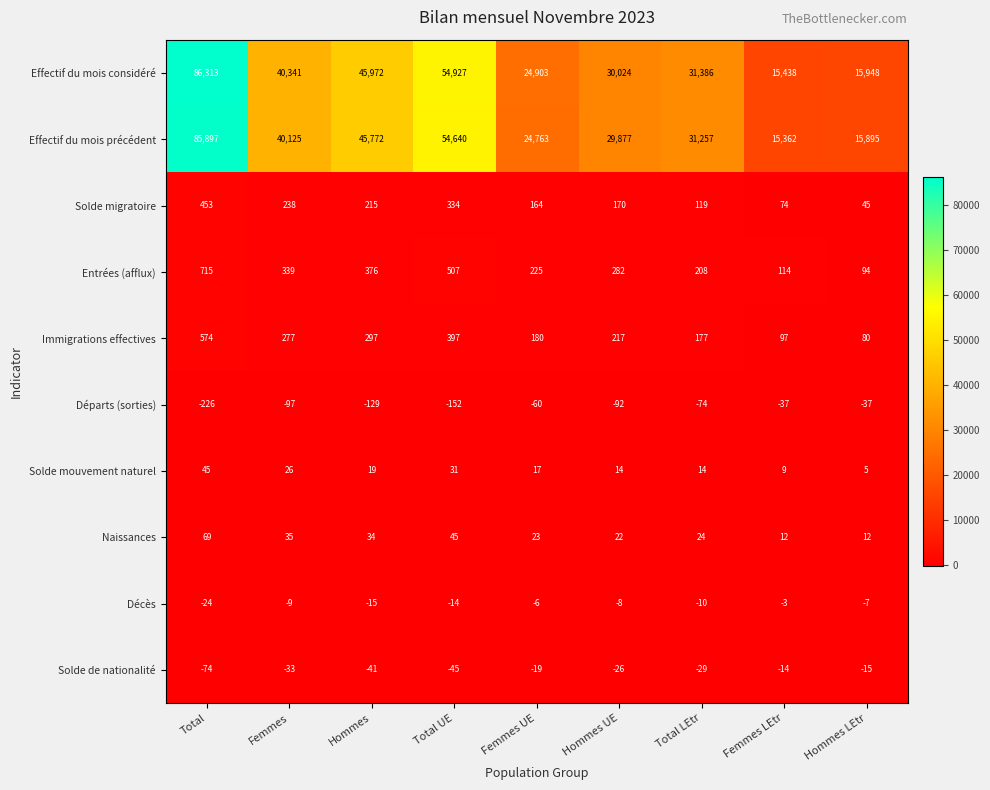

At Total, list the series in order from smallest to largest.

Départs (sorties), Solde de nationalité, Décès, Solde mouvement naturel, Naissances, Solde migratoire, Immigrations effectives, Entrées (afflux), Effectif du mois précédent, Effectif du mois considéré